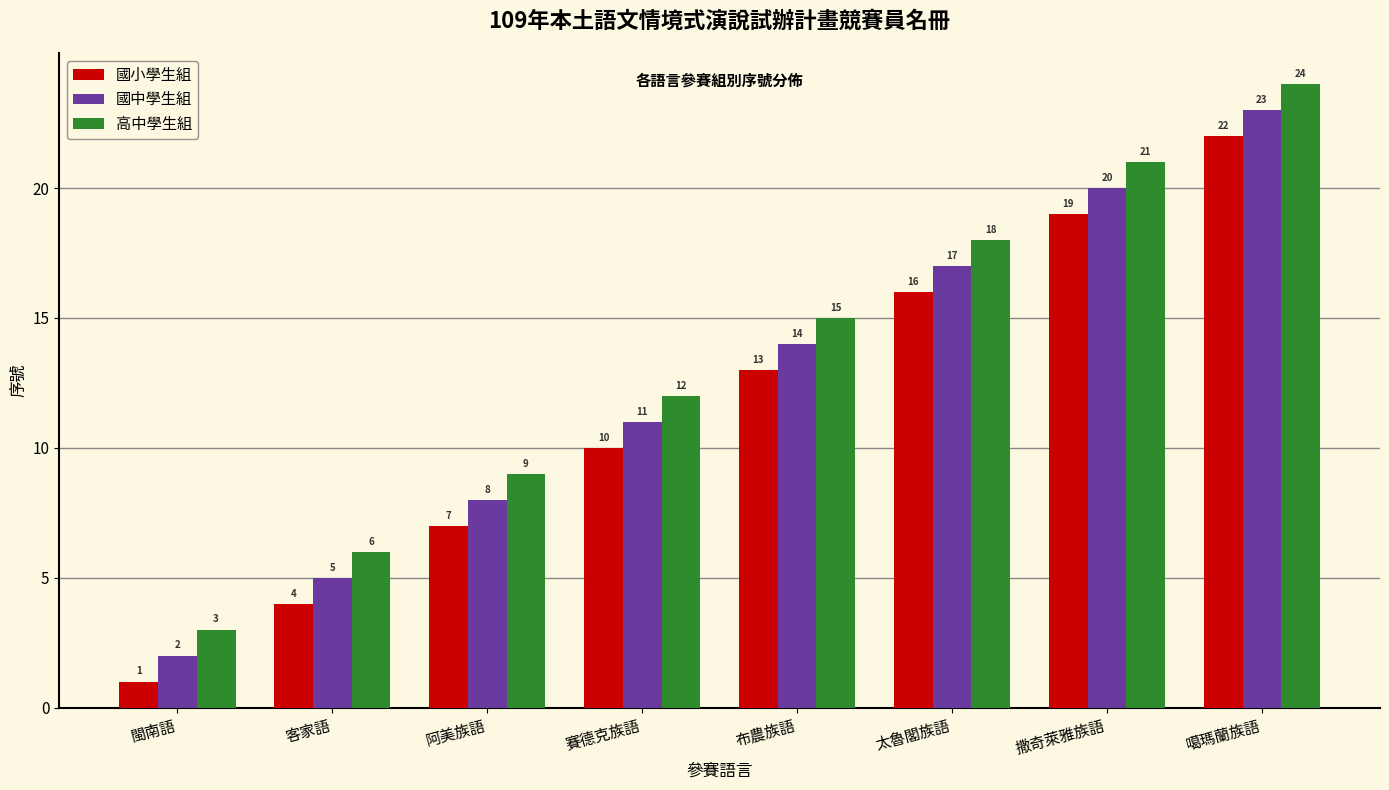

At which category is the sum across all series the highest?

噶瑪蘭族語